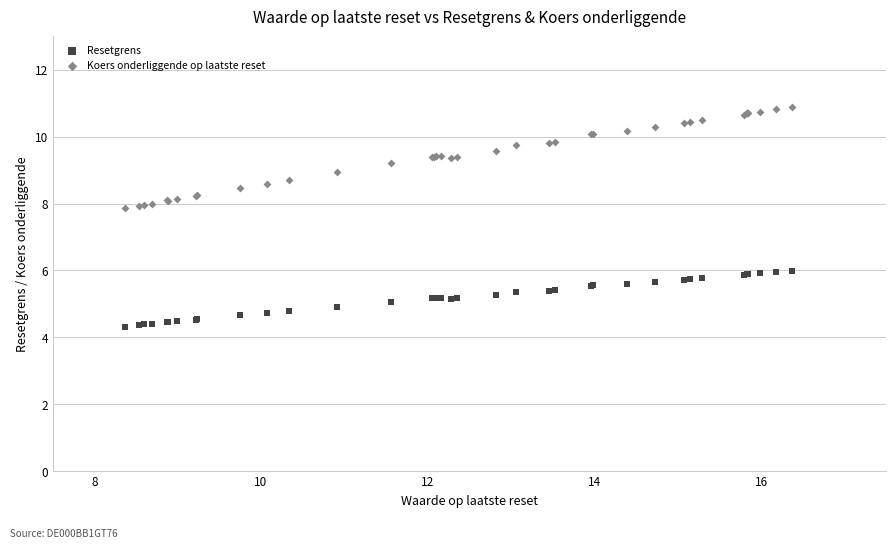

Which series has the largest Y range (max minus min)?

Koers onderliggende op laatste reset